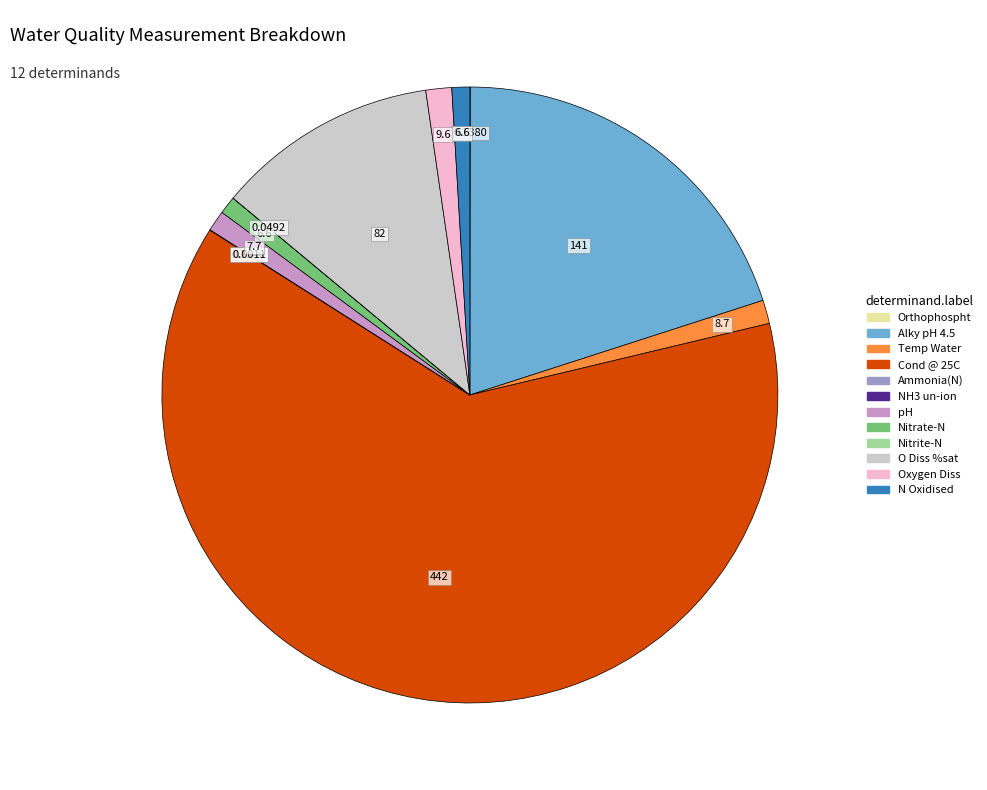

Is Temp Water the majority of the pie?

No